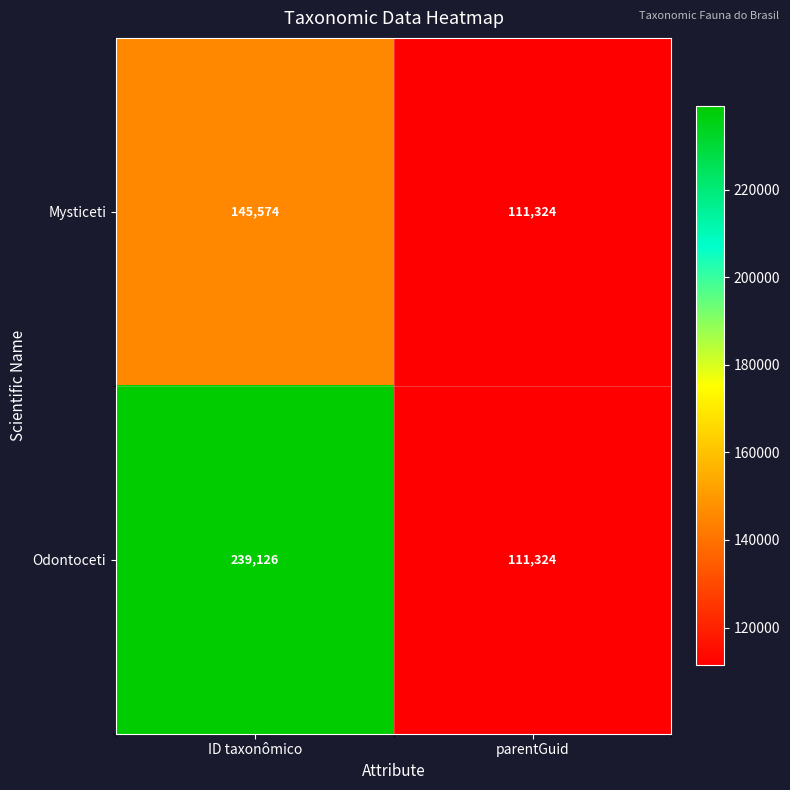

What is the approximate value of Odontoceti at parentGuid, to the nearest 100?

111300